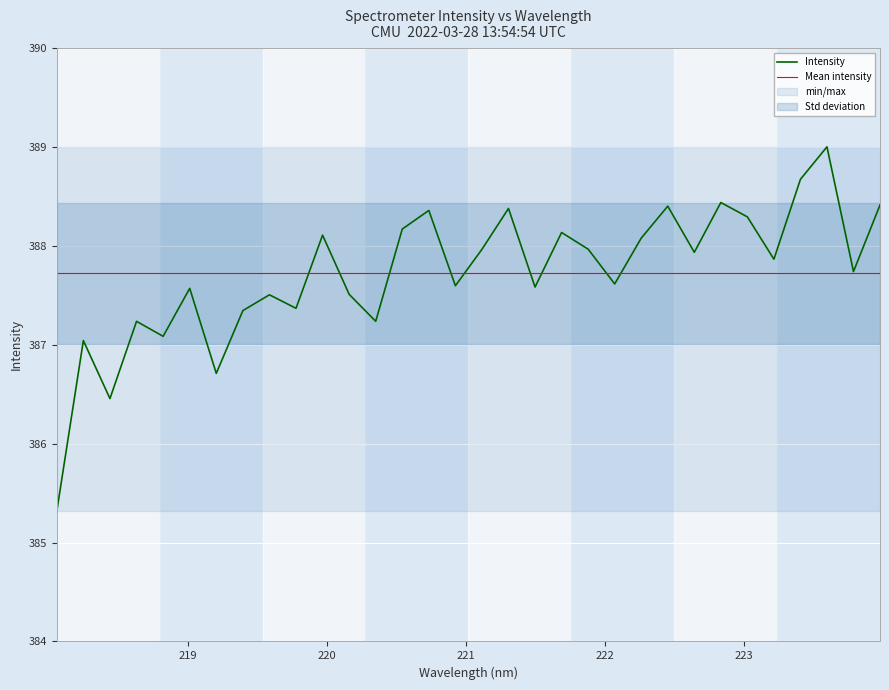

Which has a higher value, 223.9802 or 219.3979?

223.9802